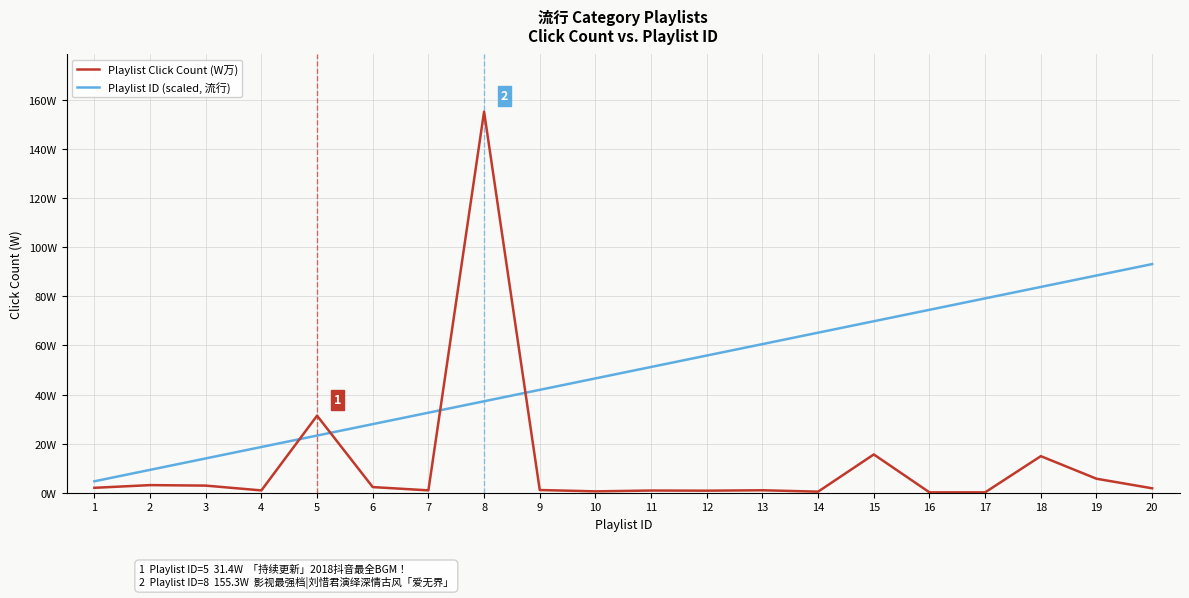

Between which two adjacent categories do Playlist ID (scaled, 流行) and Playlist Click Count (W万) first intersect?

4 and 5